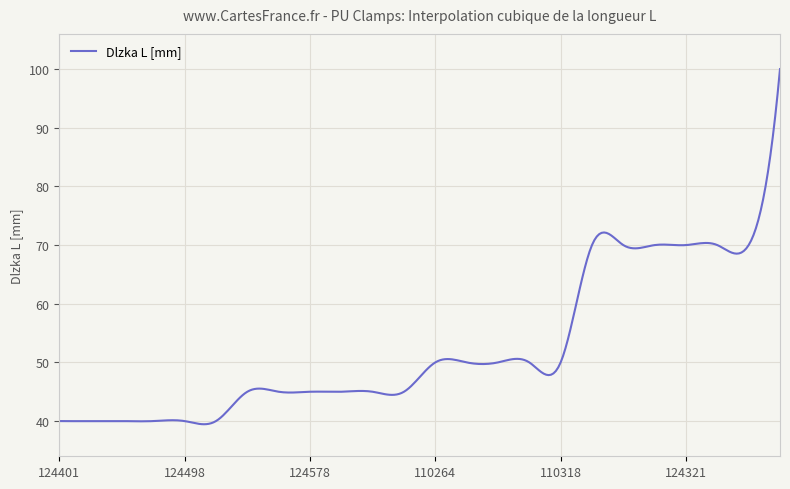

What is the difference between the maximum and minimum values?

60.5